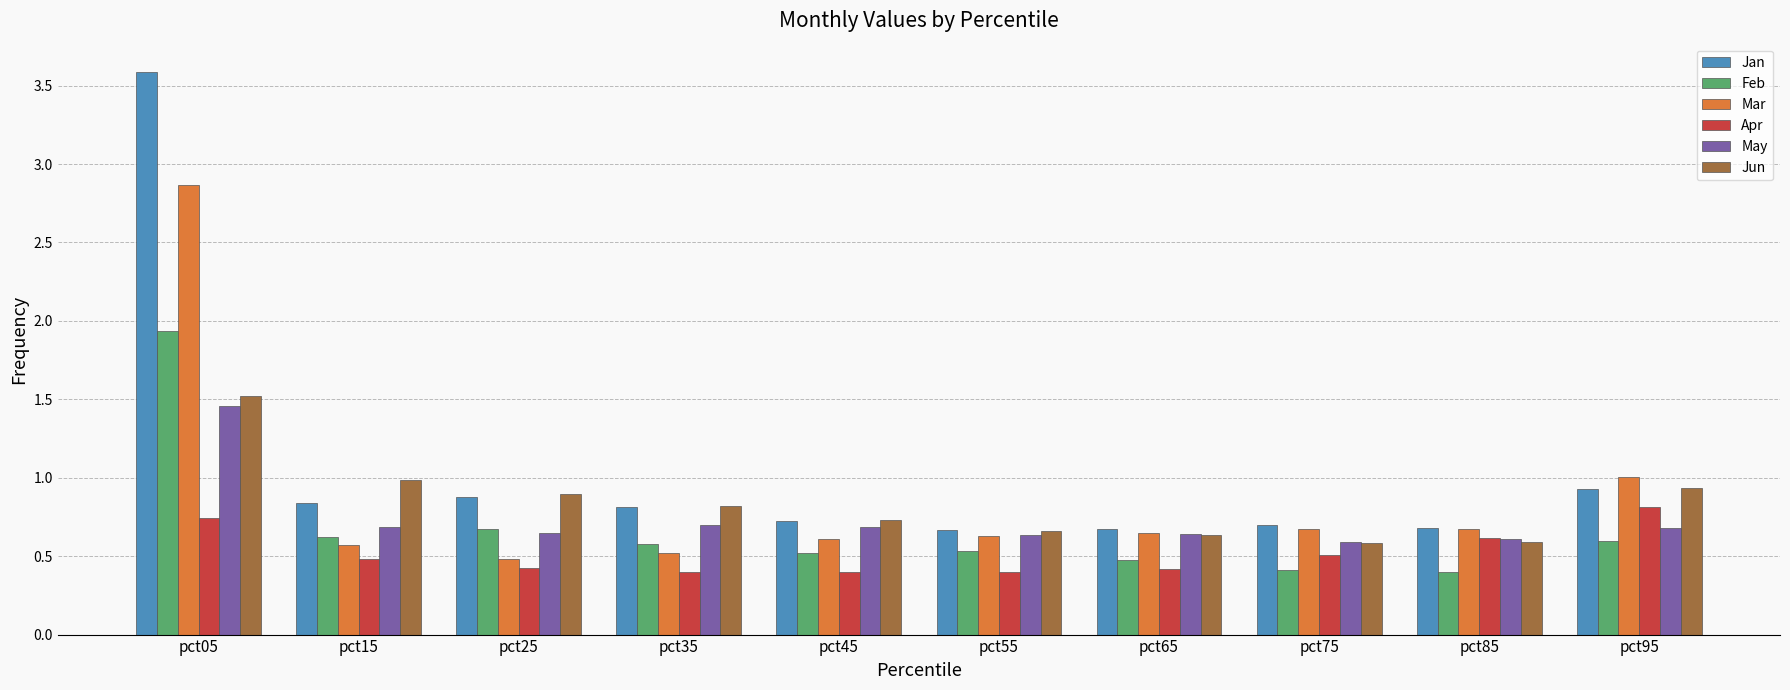

Is it true that Feb equals 0.7 at pct25?

True